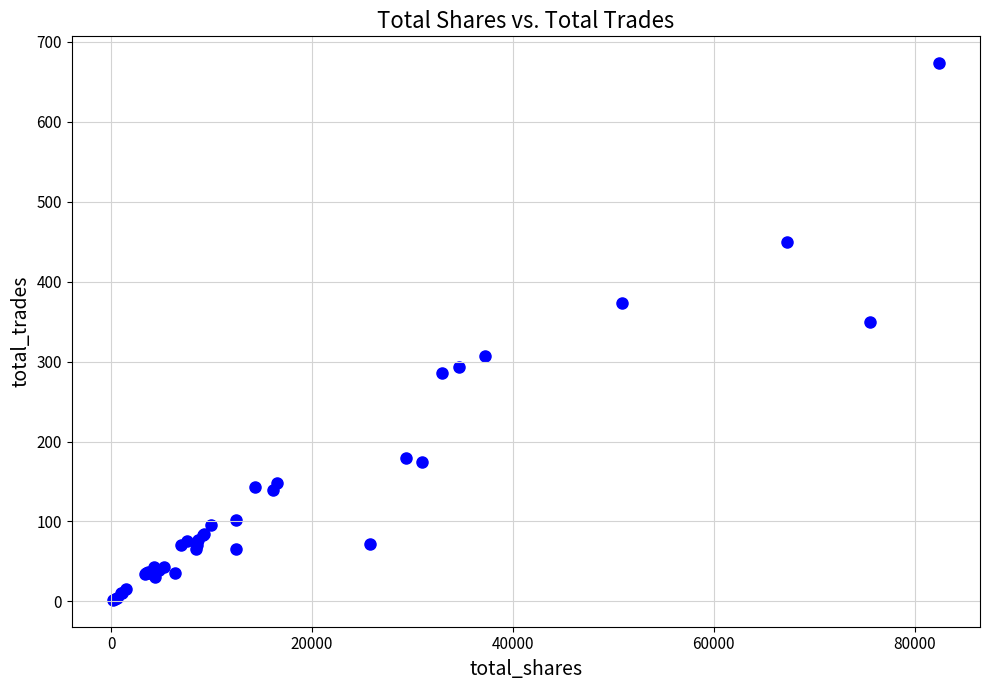

What Y value in the scatter plot is closest to 337?

350